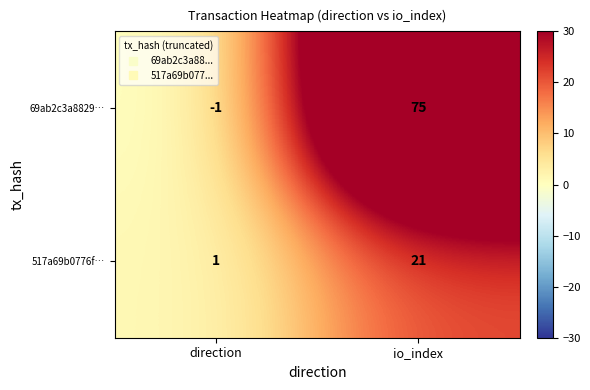

What is the maximum value shown in the chart?

75